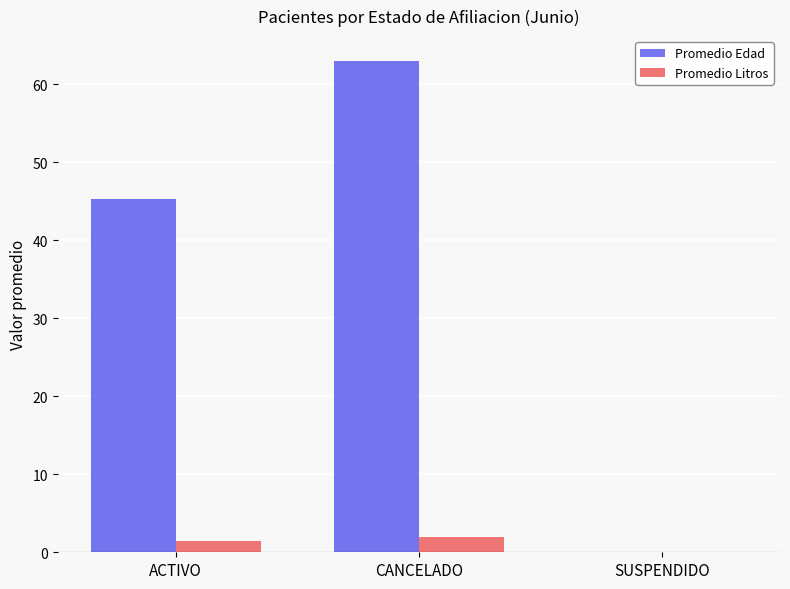

At which label is Promedio Edad closest to 31?

ACTIVO